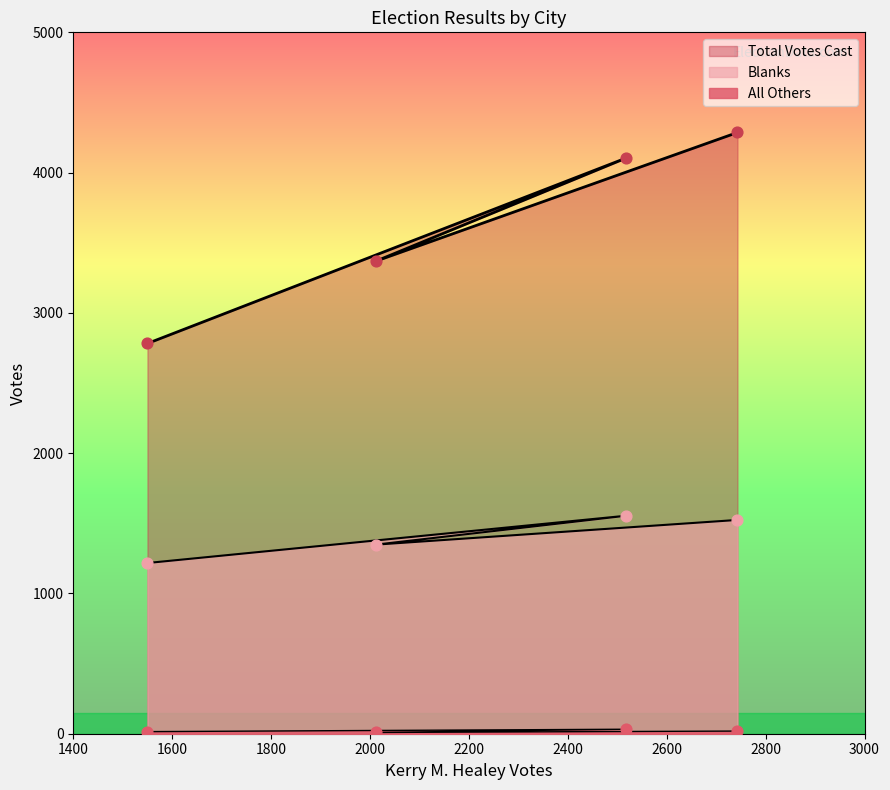

Which series has the widest spread of Y values?

Total Votes Cast